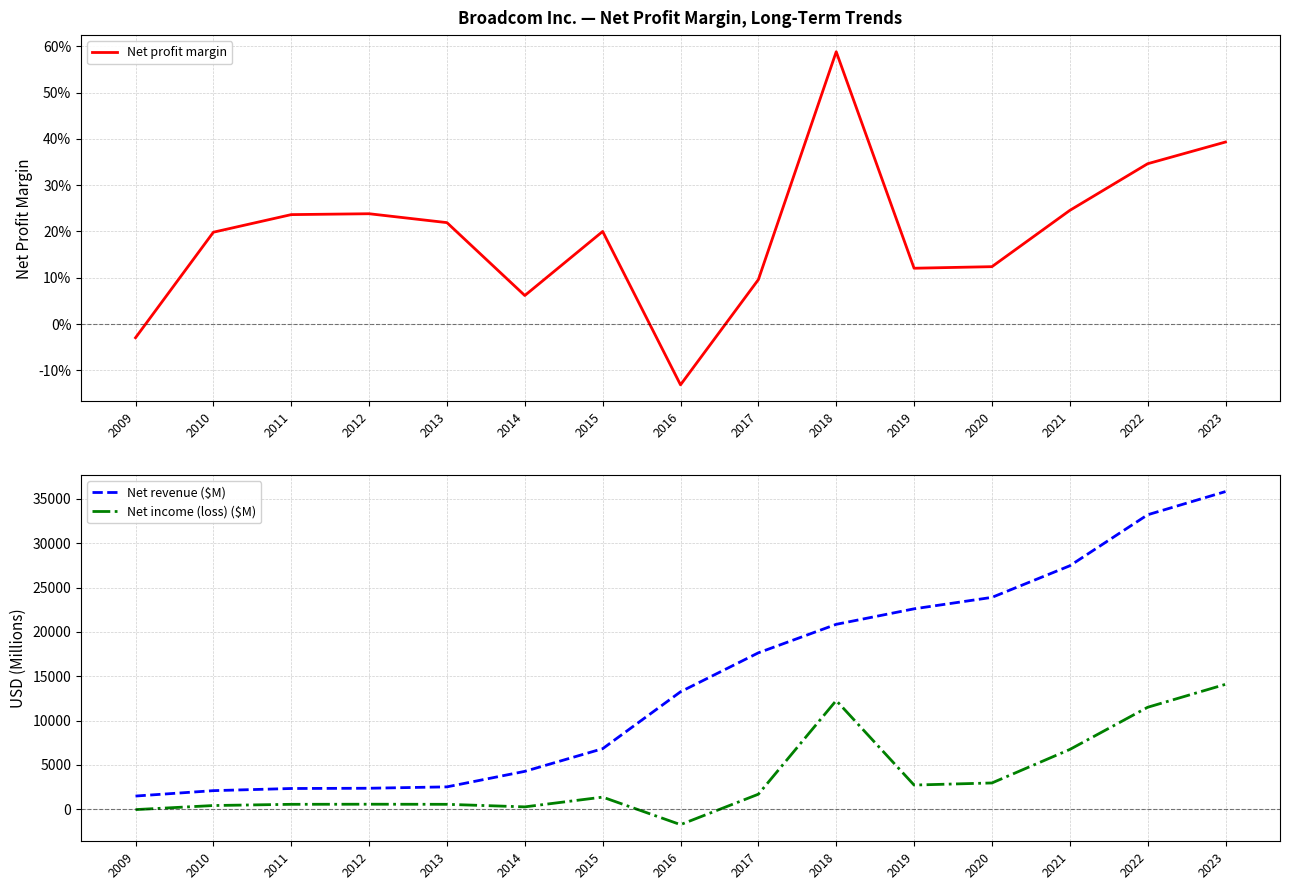

What is the value of the Net revenue ($M) point at the 11th from the left?

22597.0